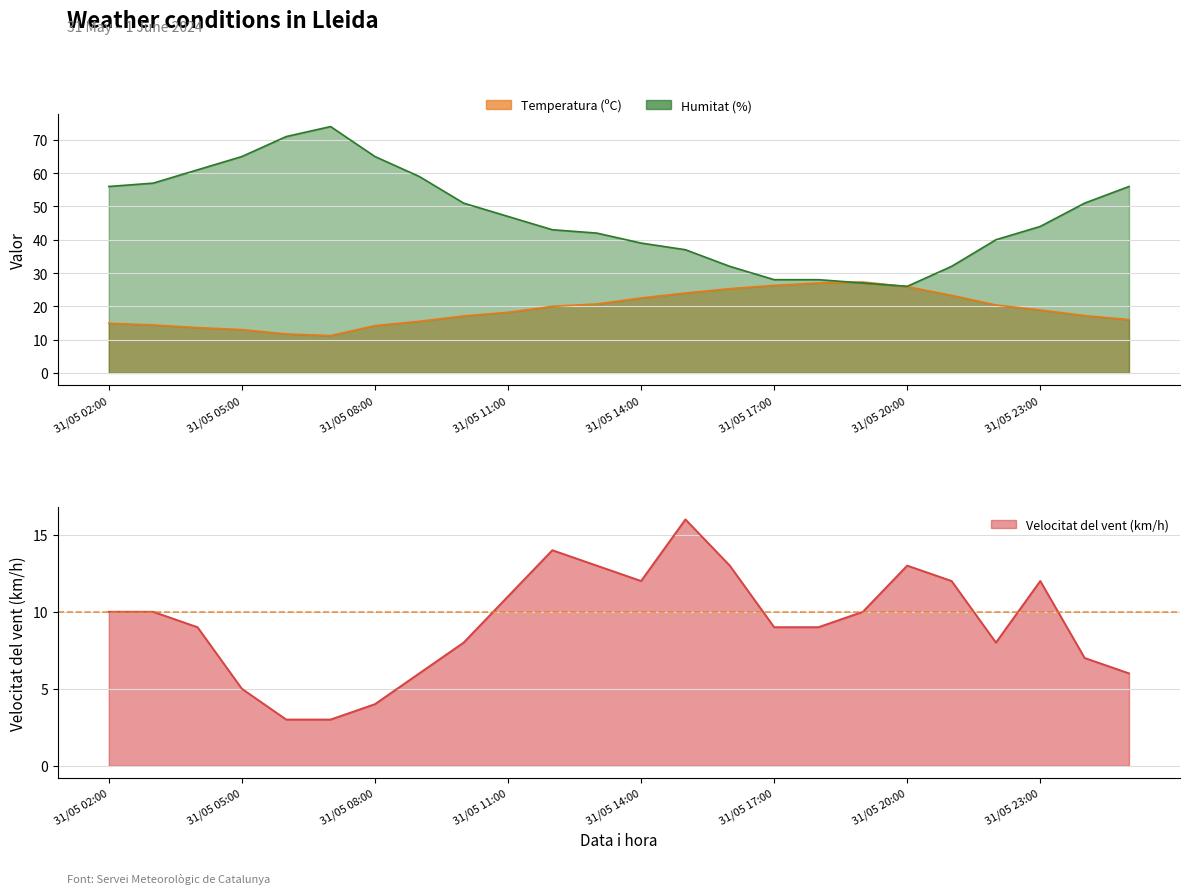

Count the number of data series in this chart.

3